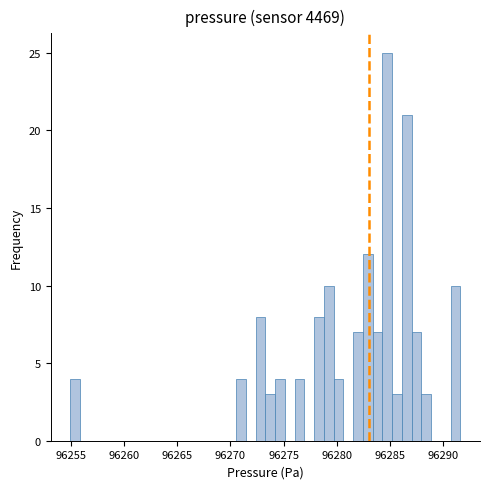

Read against the x-axis, roughly where is the centre of the tallest bar?

96285.0